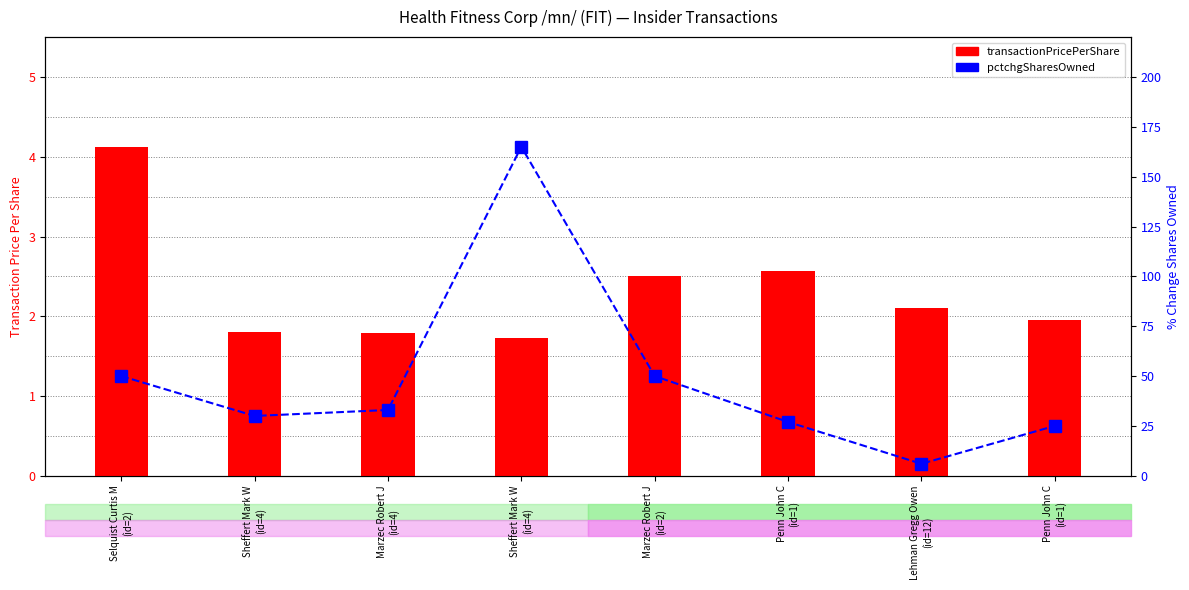

Does the chart contain any negative values?

No